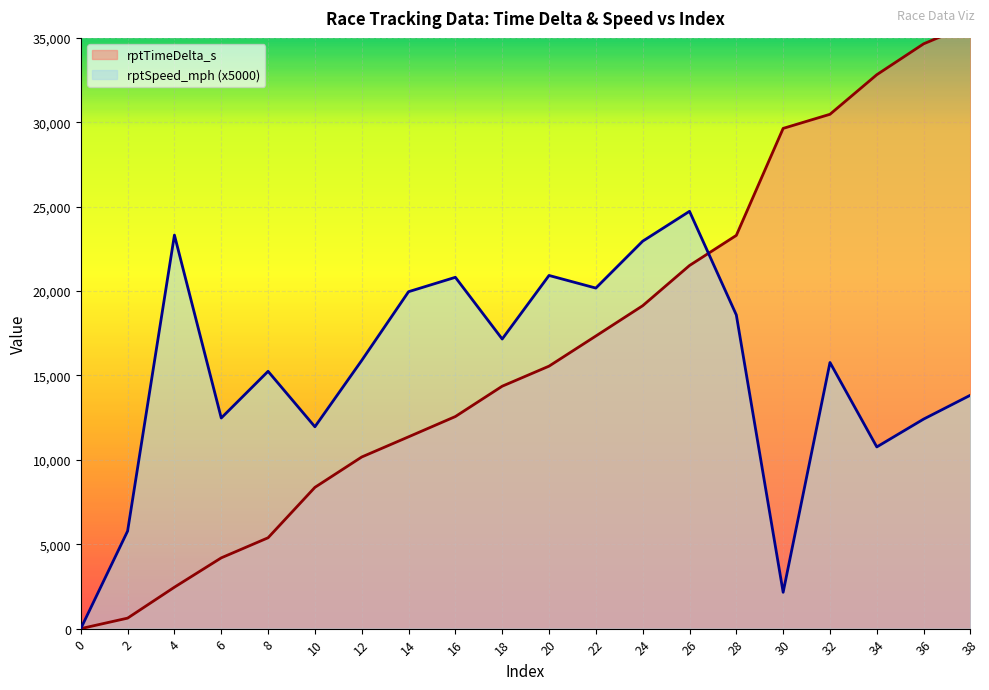

What is the spread (max minus min) of values at 38?

21980.3